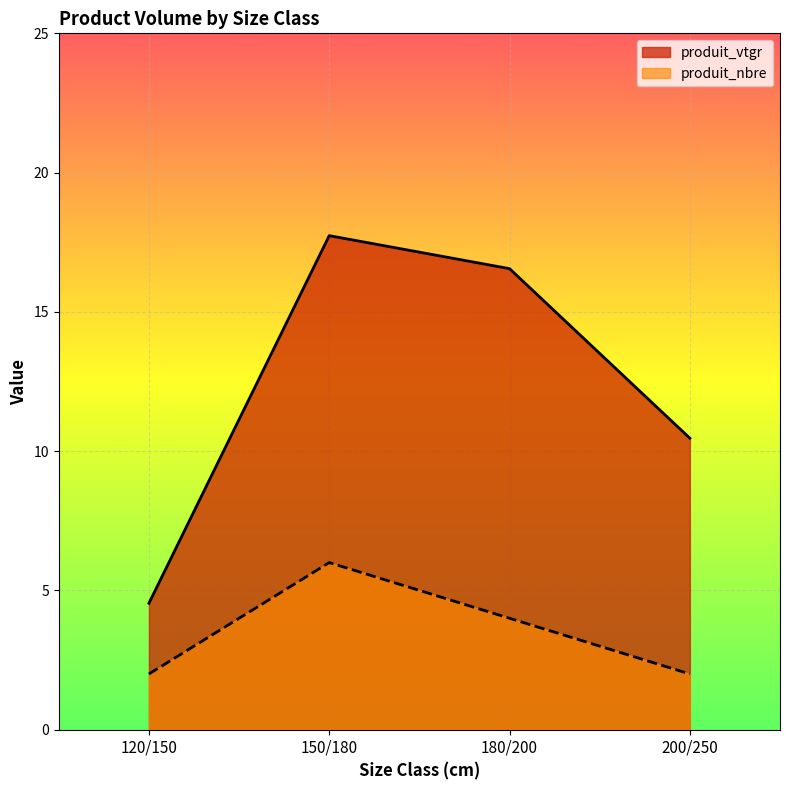

Between 120/150 and 180/200, which series saw the biggest shift?

produit_vtgr